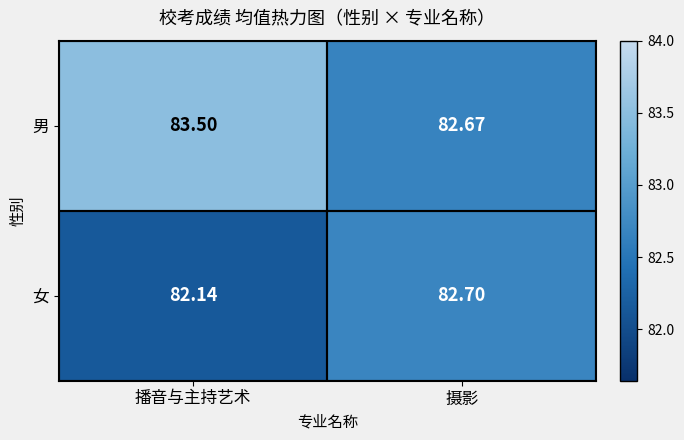

Which series has the widest spread of values?

男